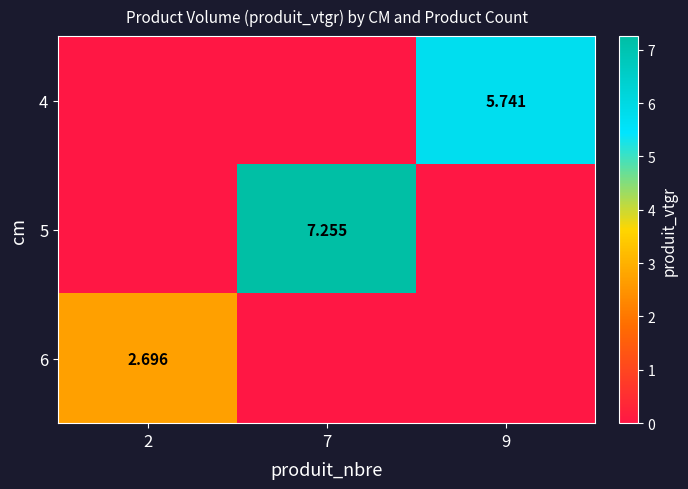

What is the total value across all series at 9?

5.7